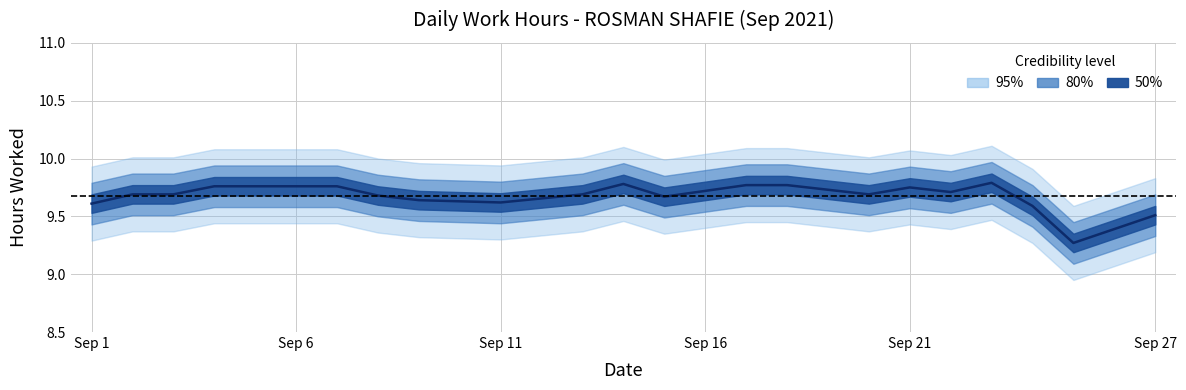

What is the ratio of the value at 11 to the value at 8?

1.0